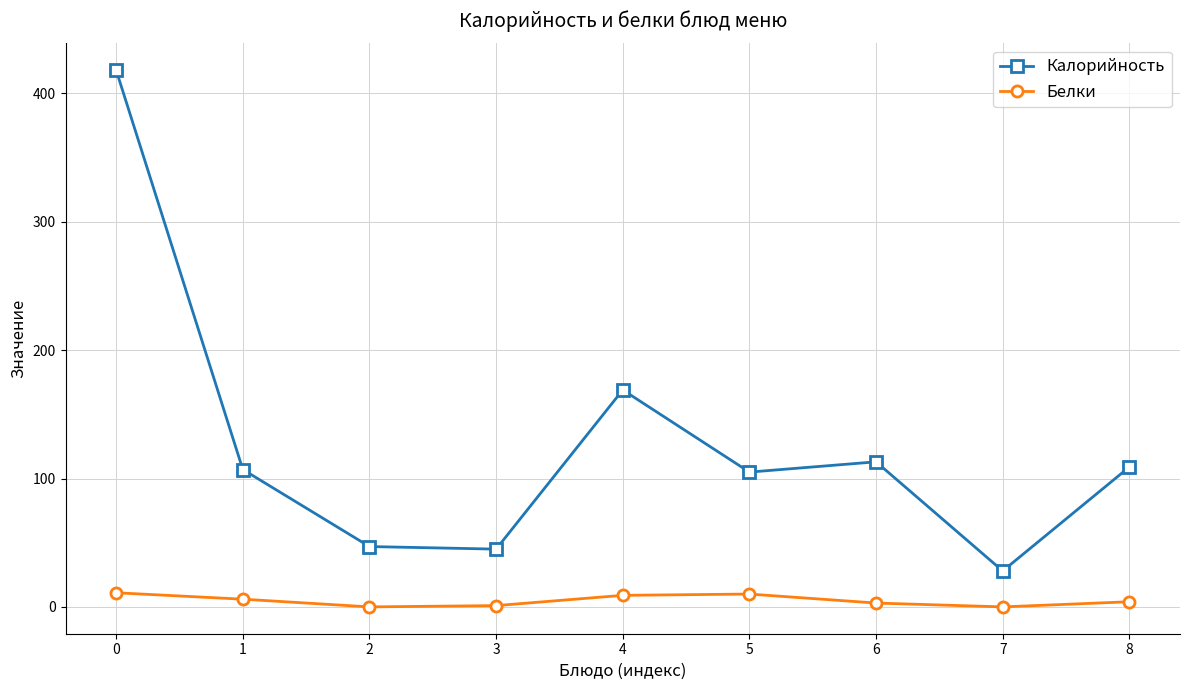

True or false: Белки and Калорийность intersect in this chart.

False